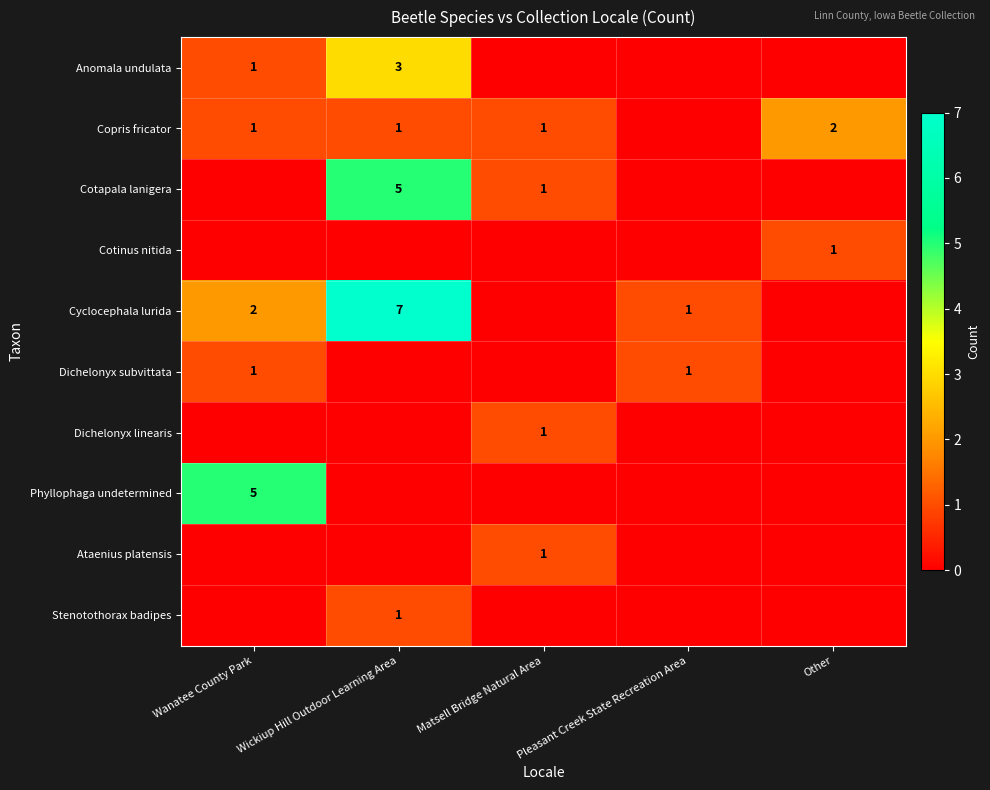

True or false: Copris fricator has a value of 3 at Other.

False